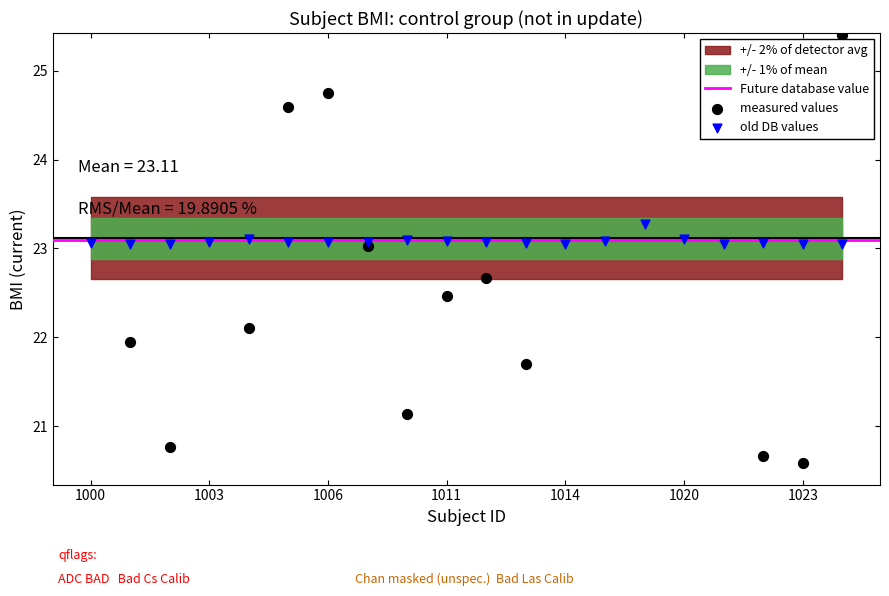

Which series has the widest spread of Y values?

BMI_current